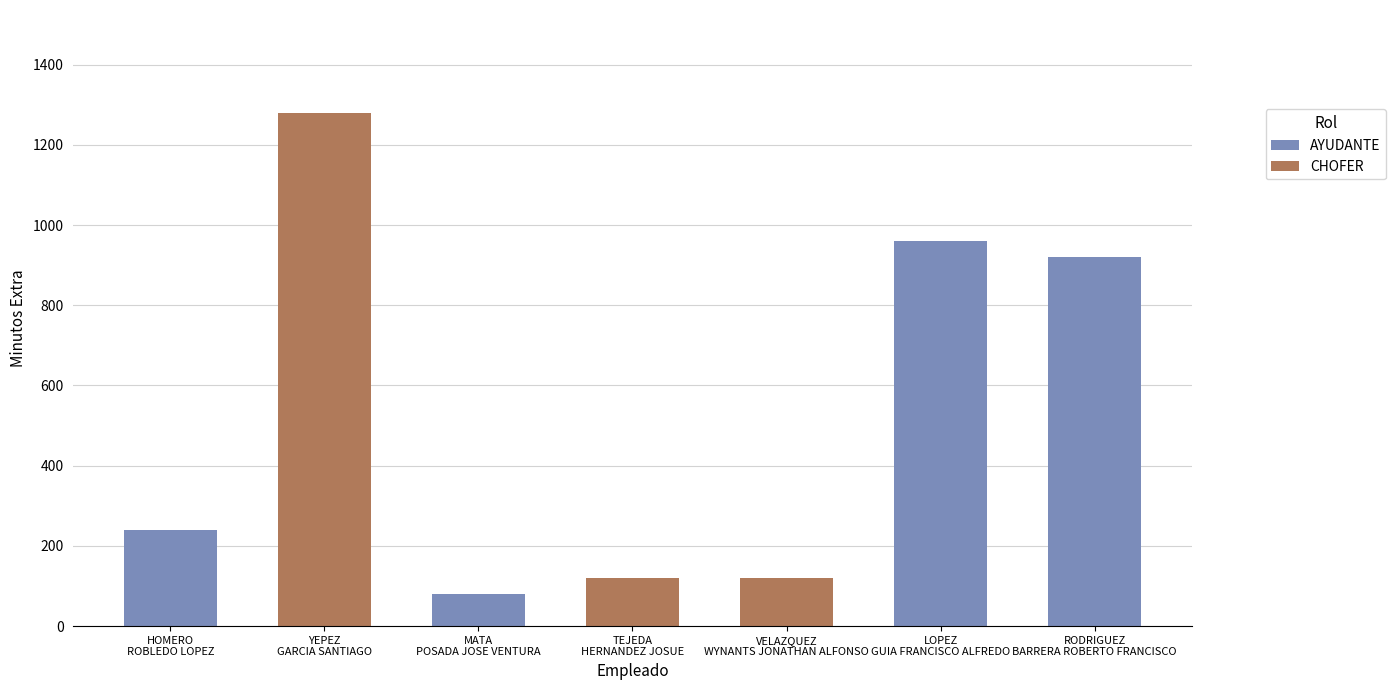

What is the average value?

531